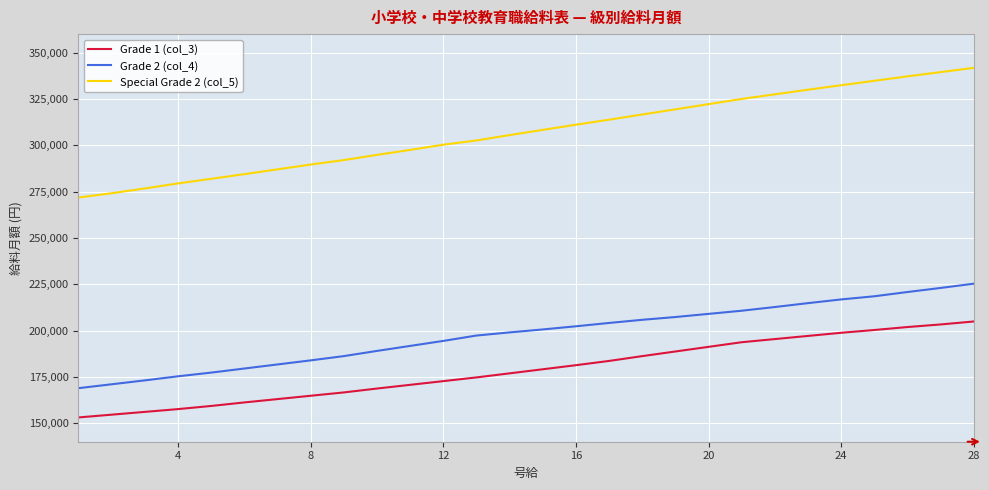

Which series has the largest range (max minus min)?

Special Grade 2 (col_5)